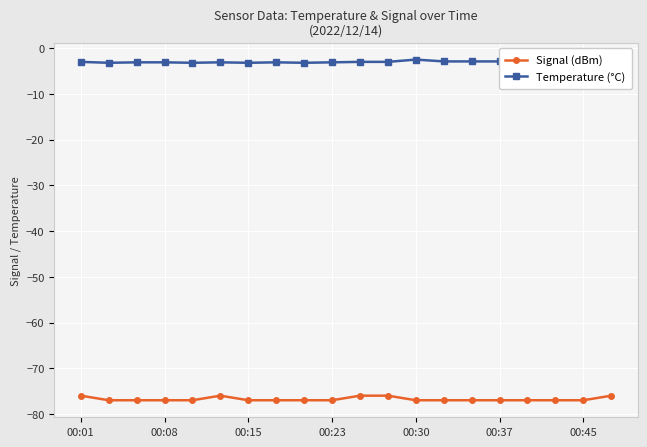

True or false: Temperature (°C) has more than 0 interior local peaks.

True